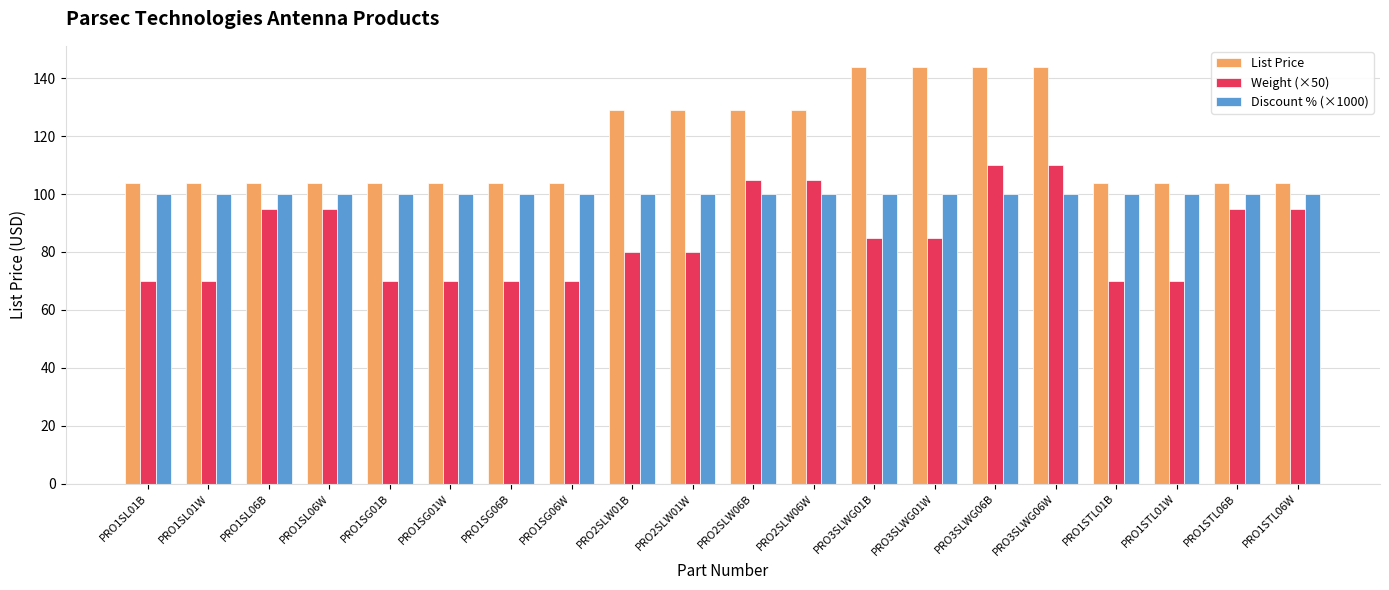

What is the spread (max minus min) of values at PRO1STL01B?

34.0